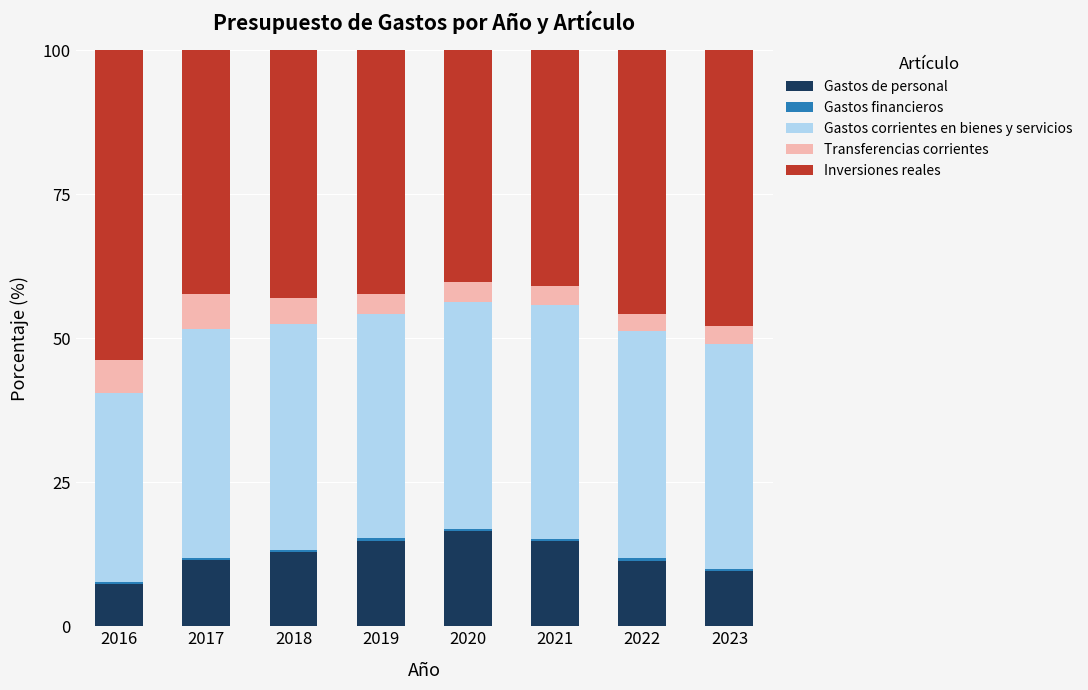

At which label does Gastos de personal reach its minimum?

2016